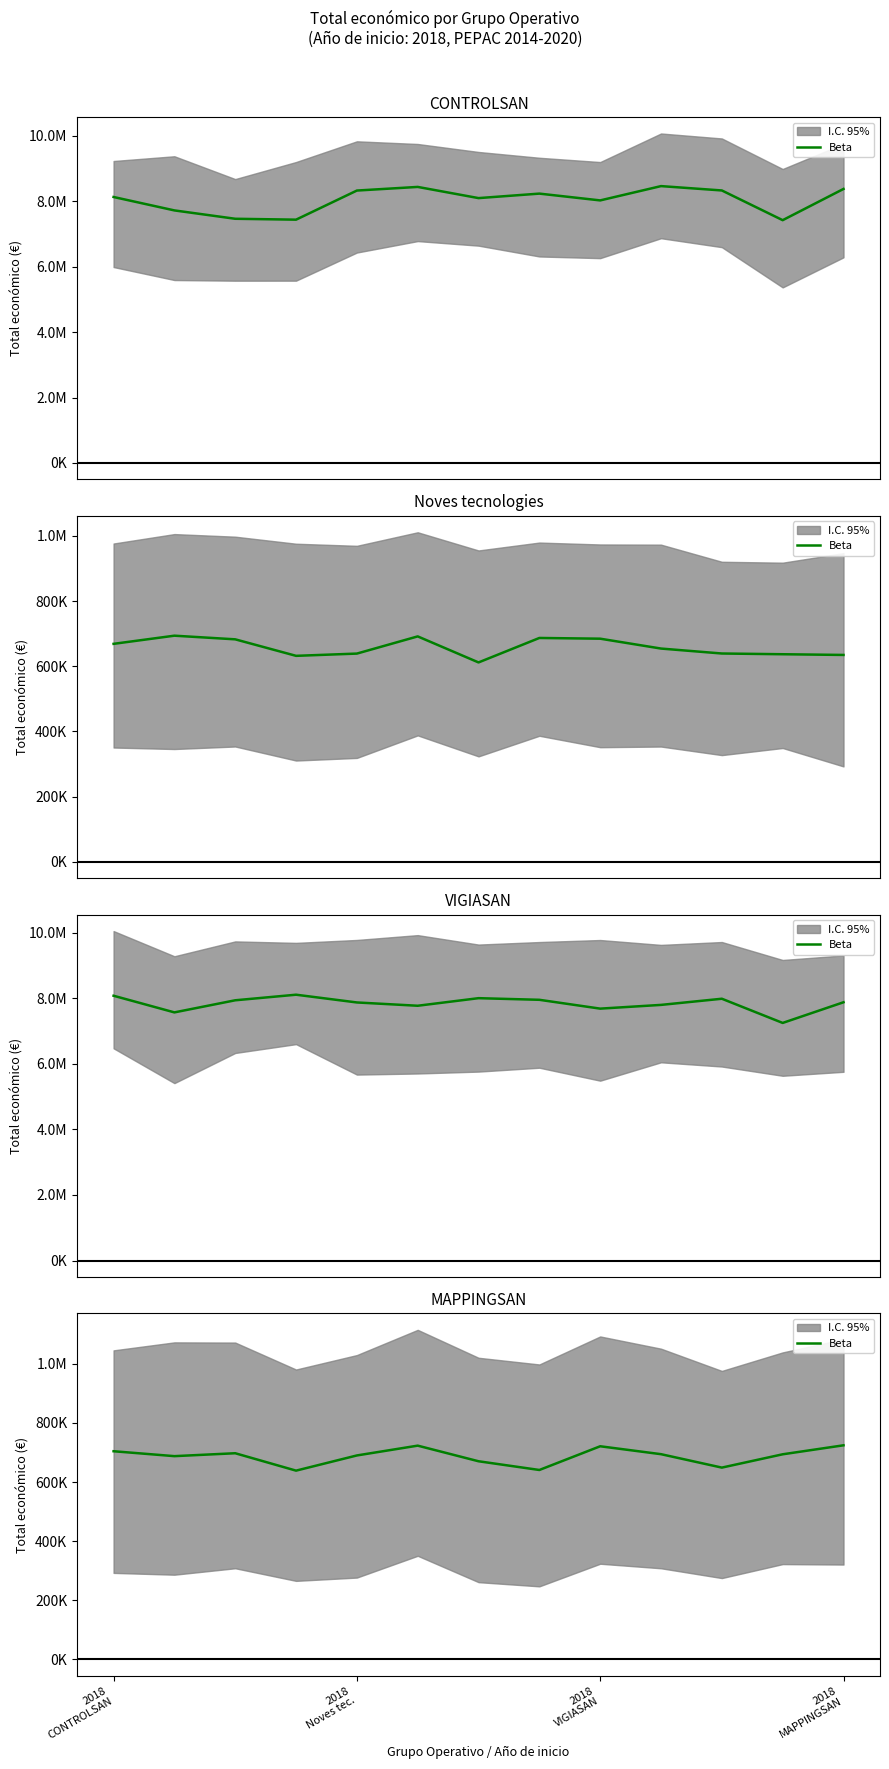

How many interior local valleys (lower than both neighbors) does the data have?

4